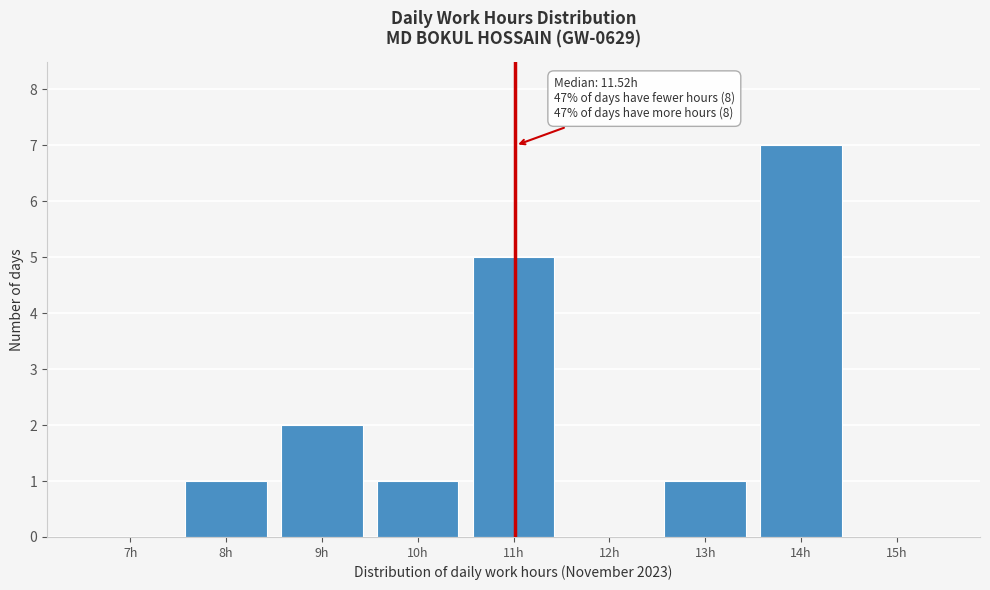

Reading right to left, list all the values displayed in this chart.

15h=0	14h=7	13h=1	12h=0	11h=5	10h=1	9h=2	8h=1	7h=0